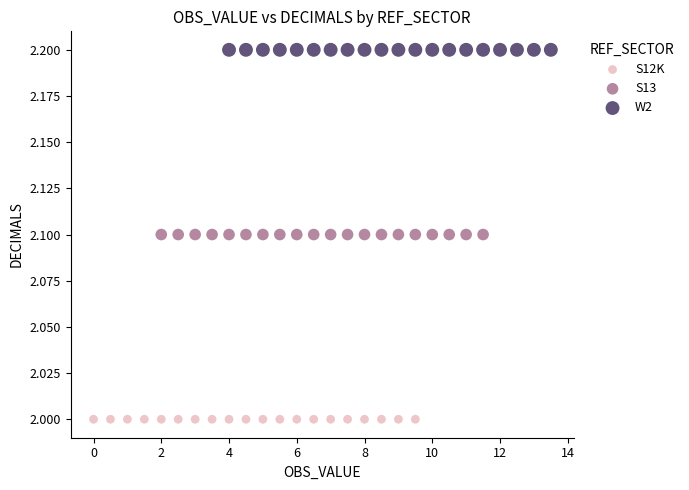

Which series contains the lowest Y value?

S12K